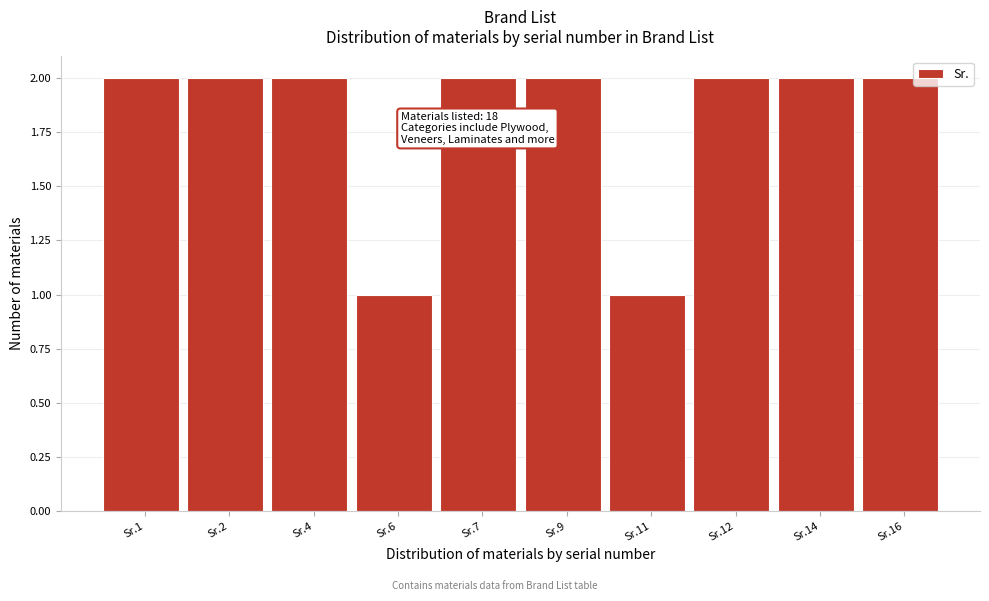

Reading left to right, extract all data points from this chart.

2	2	2	1	2	2	1	2	2	2